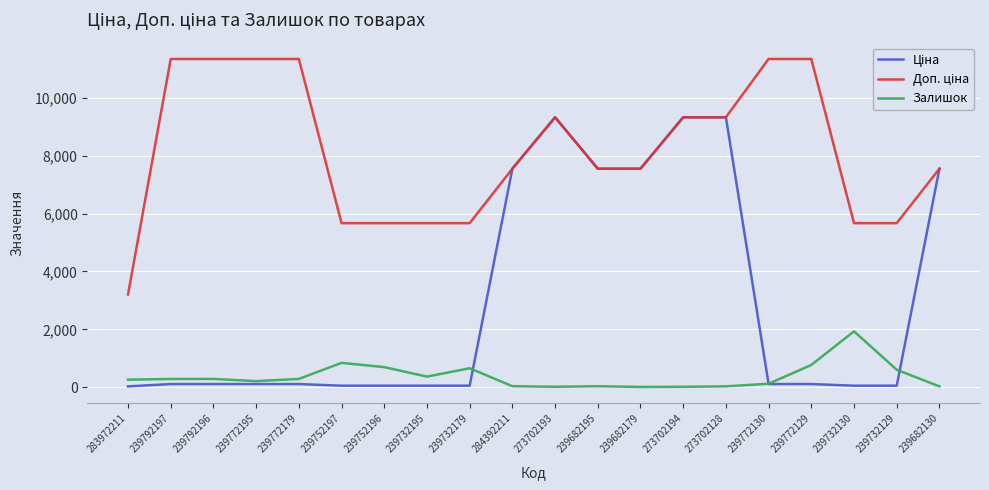

True or false: Залишок has a value of 289.0 at 239792197.

True